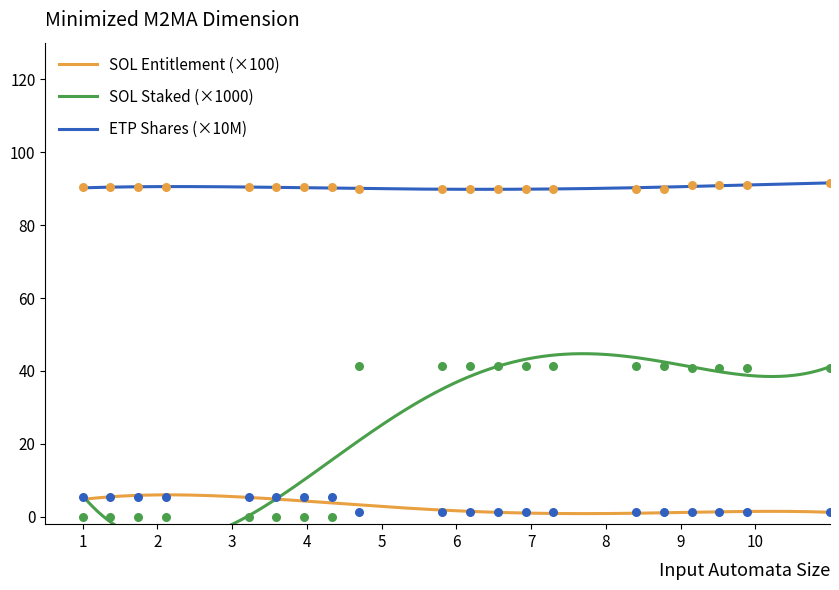

What is the maximum value for SOL Entitlement (×100)?

6.0